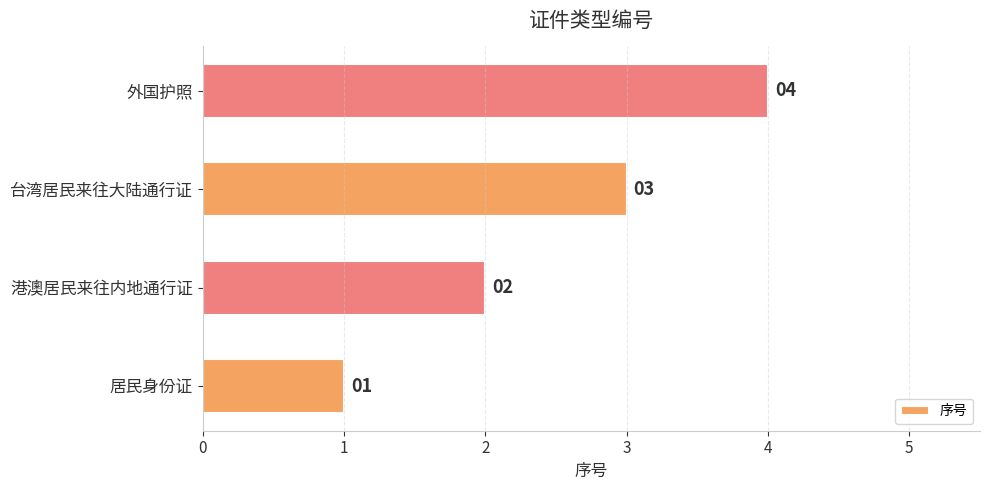

How many bars are there in total?

4